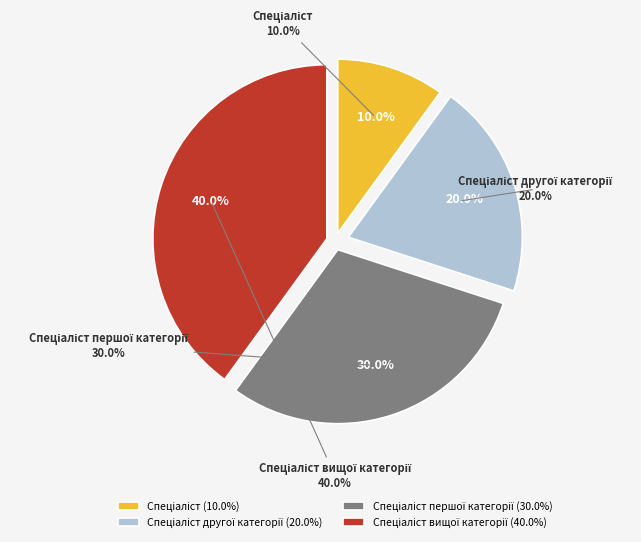

The Спеціаліст slice represents 1% of the pie. True or false?

False